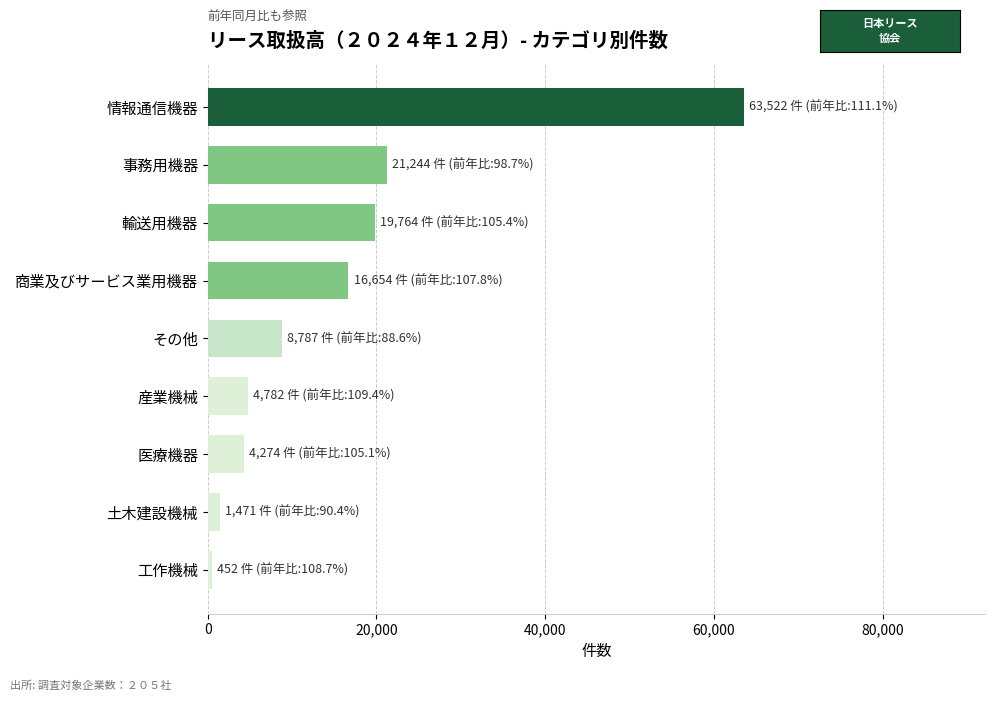

Is it true that the value at 情報通信機器 is 87931?

False